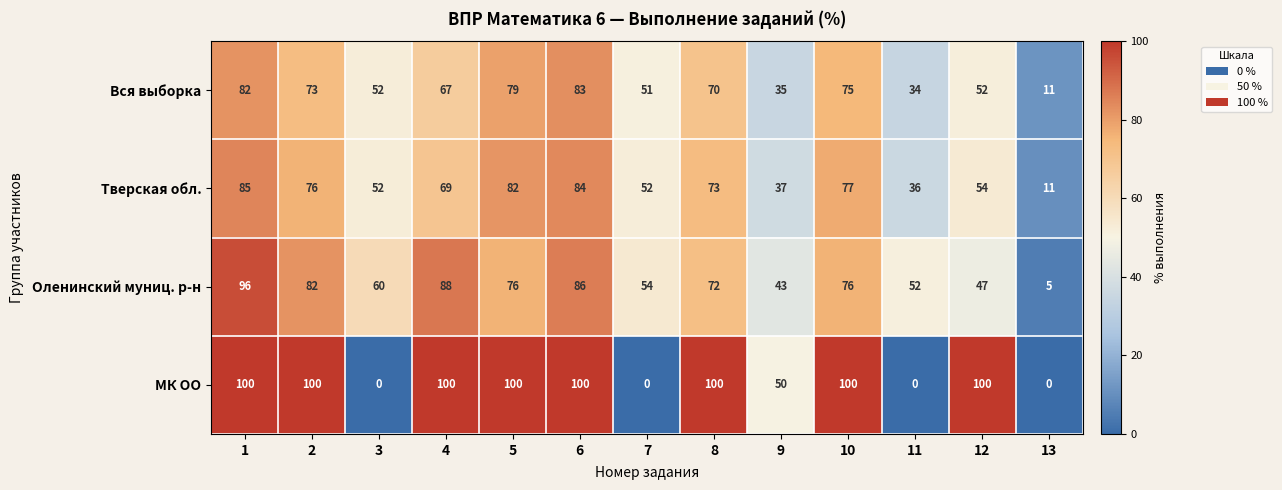

What value does the МК ОО series have at 8, to the nearest 5?

100